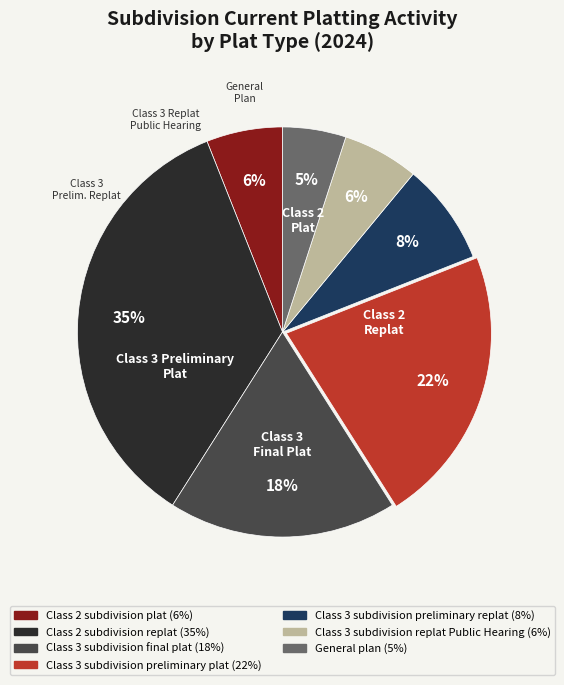

Combined, do Class 3 subdivision preliminary plat and Class 2 subdivision plat account for over 50%?

No